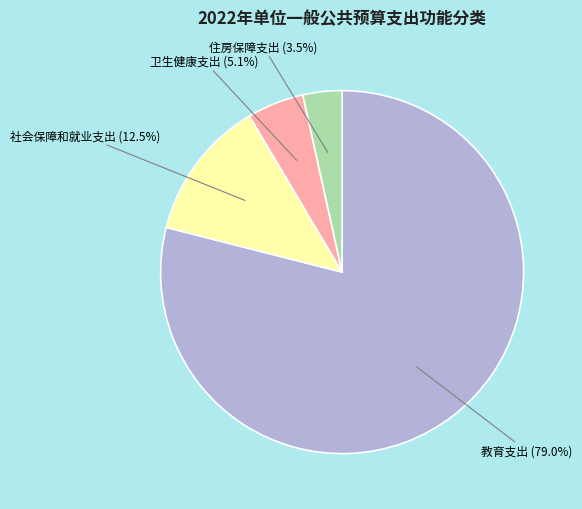

Is there a majority slice in this chart?

Yes